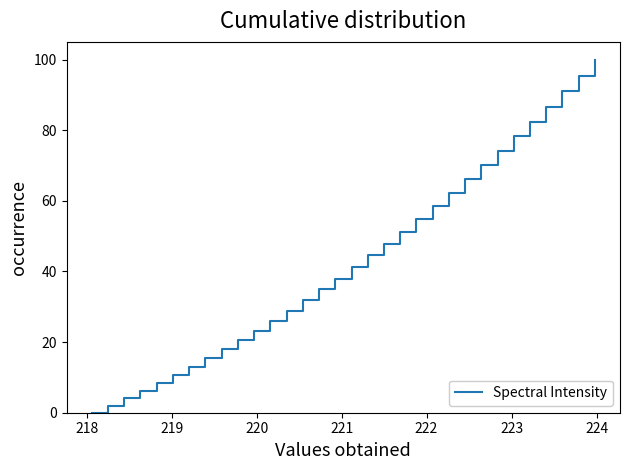

What is the difference between the maximum and minimum values?

100.0